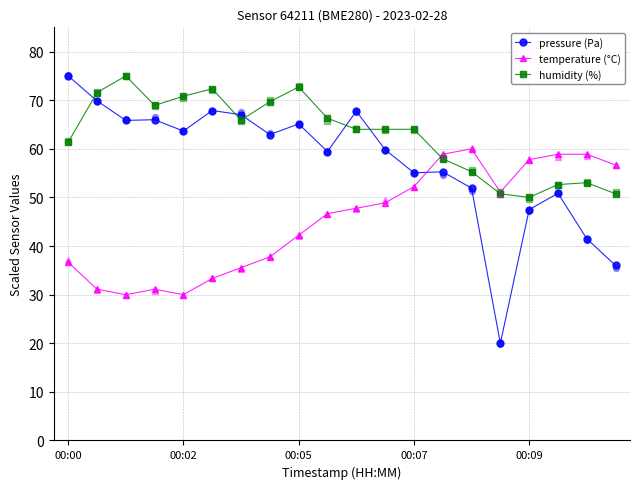

At which label does pressure (Pa) reach its peak?

00:00